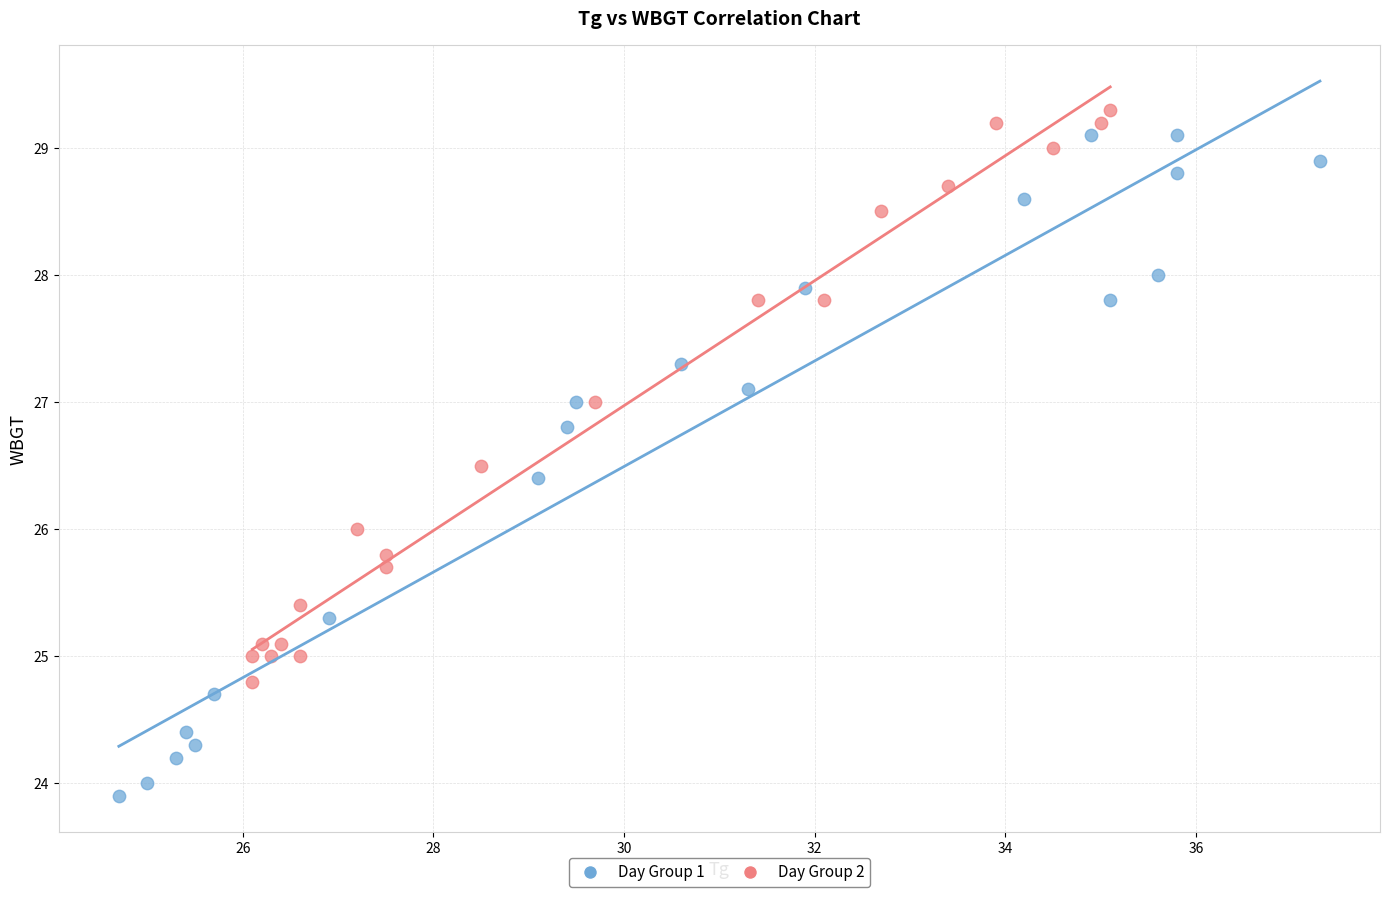

What are all the series names shown in the legend?

Day Group 1, Day Group 2